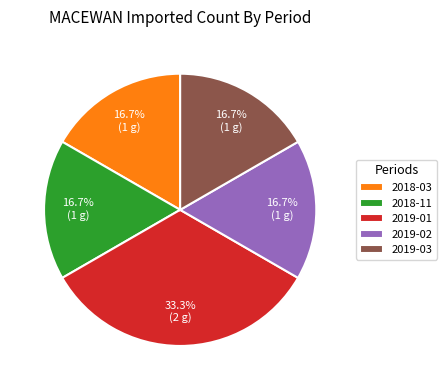

To the nearest percent, what portion does 2018-11 represent?

17%